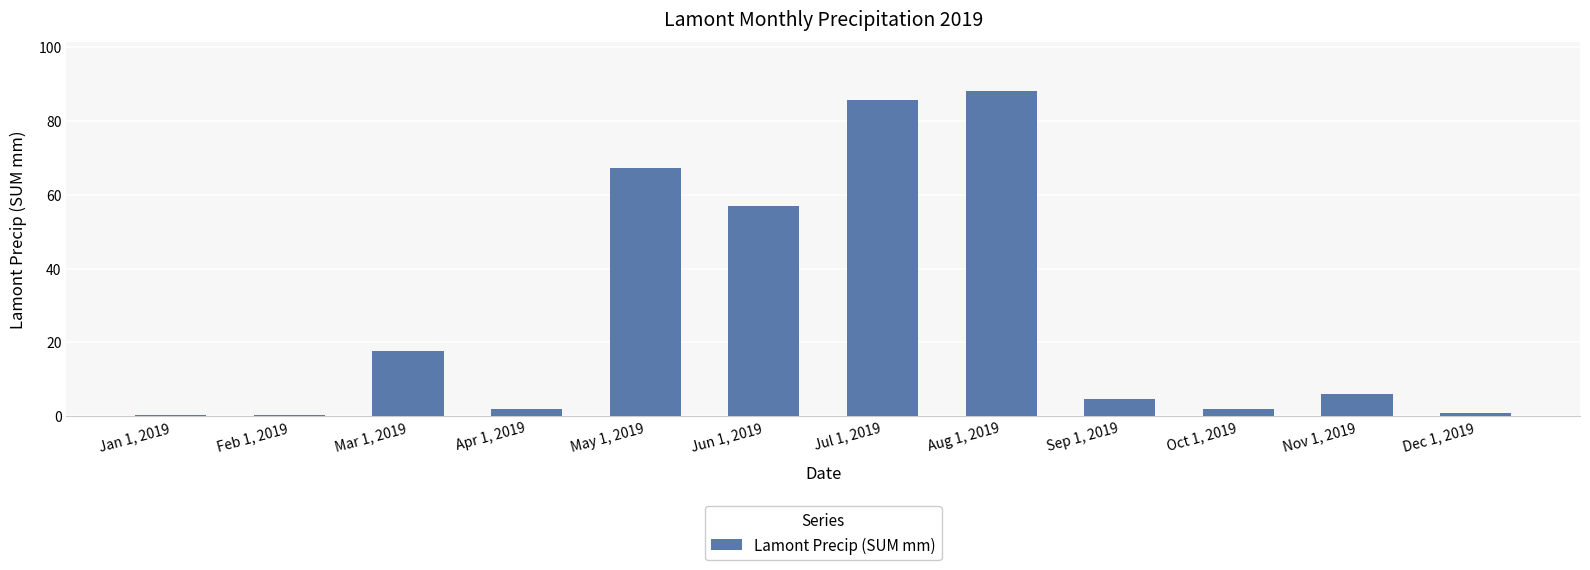

How many bars are there in total?

12